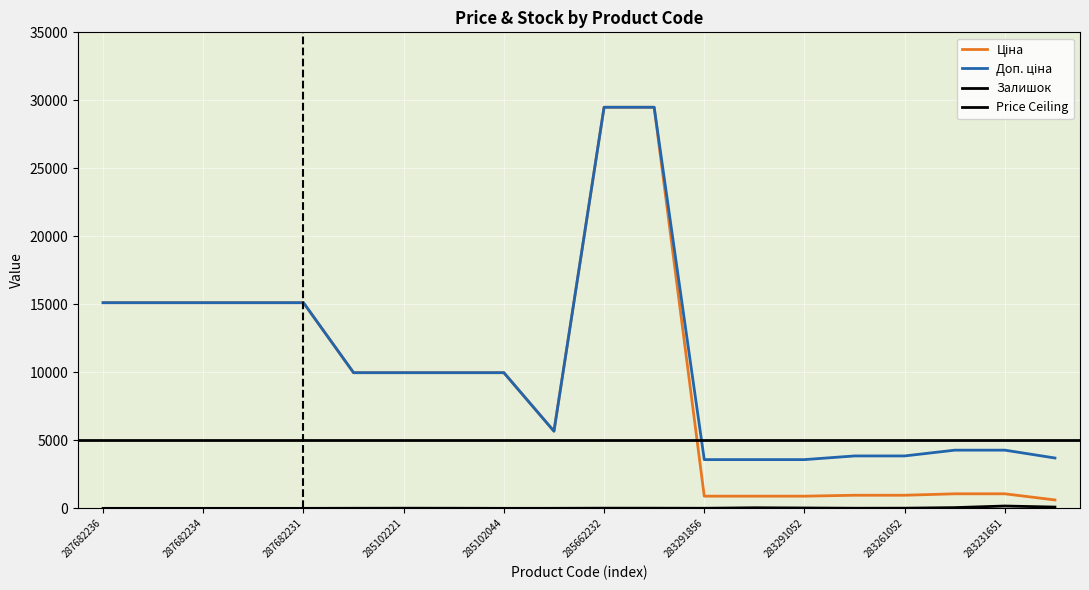

Is it true that Доп. ціна equals 3701.9 at 281731856?

True